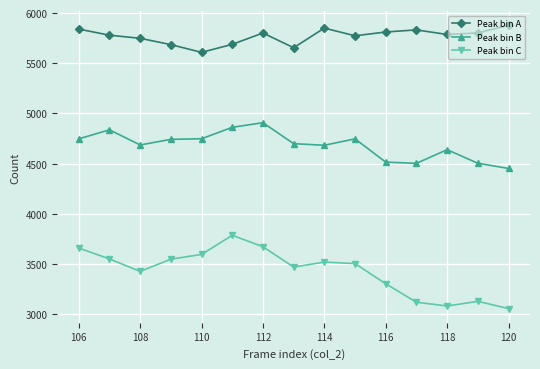

What is the highest value of the Peak bin C series?

3786